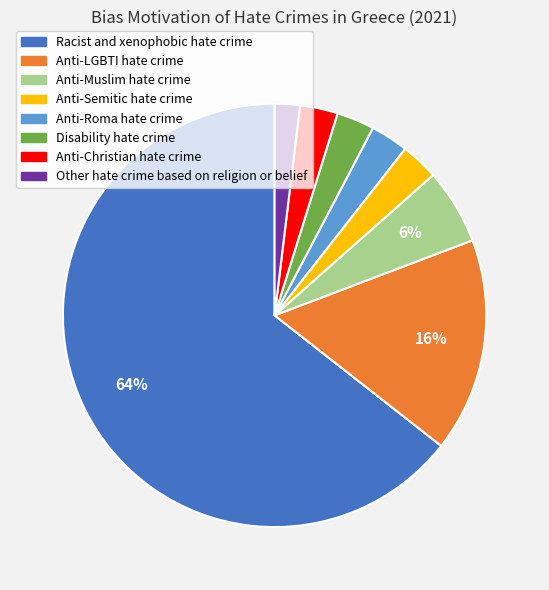

Which slice is the smallest?

Other hate crime based on religion or belief